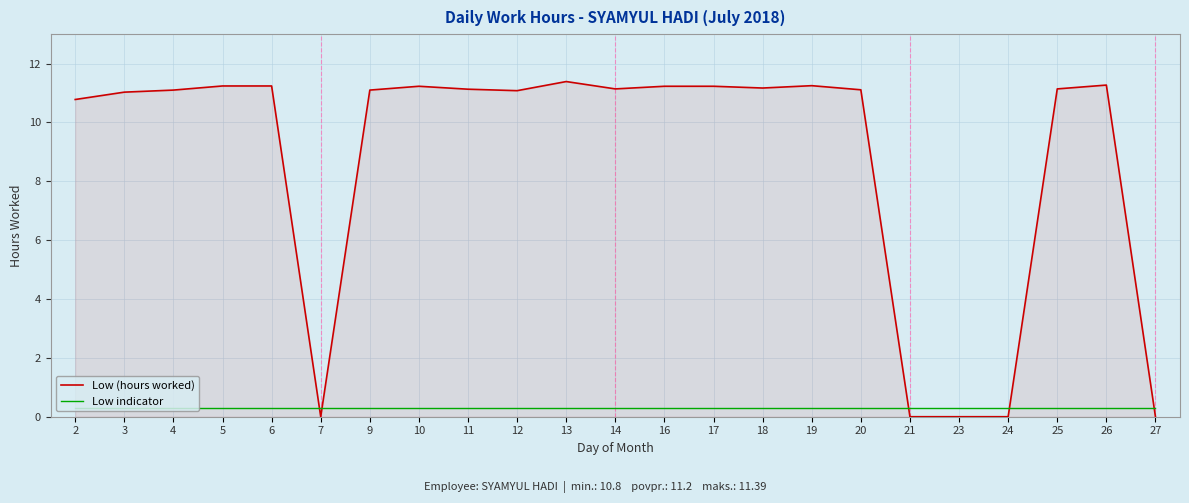

What is the difference between the highest and lowest values at 14?

10.8